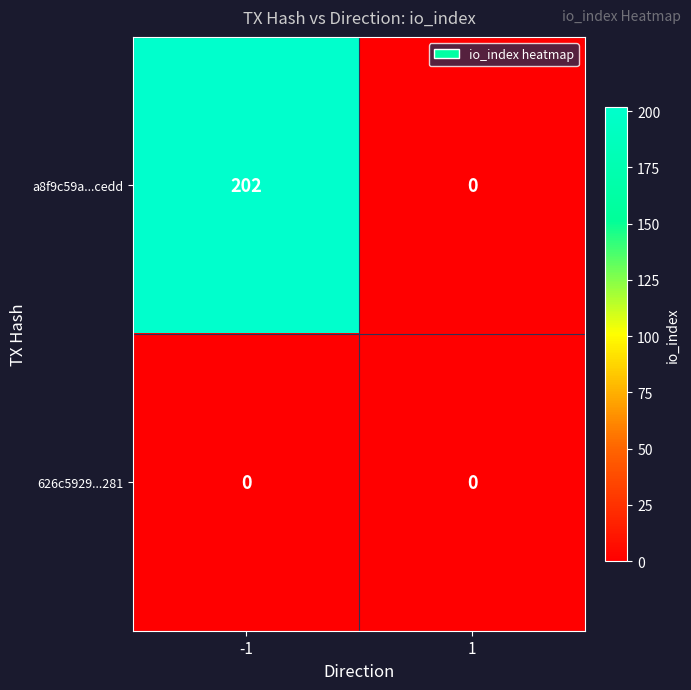

Reading left to right, extract all data points from this chart.

a8f9c59a...cedd: 202	0
626c5929...281: 0	0